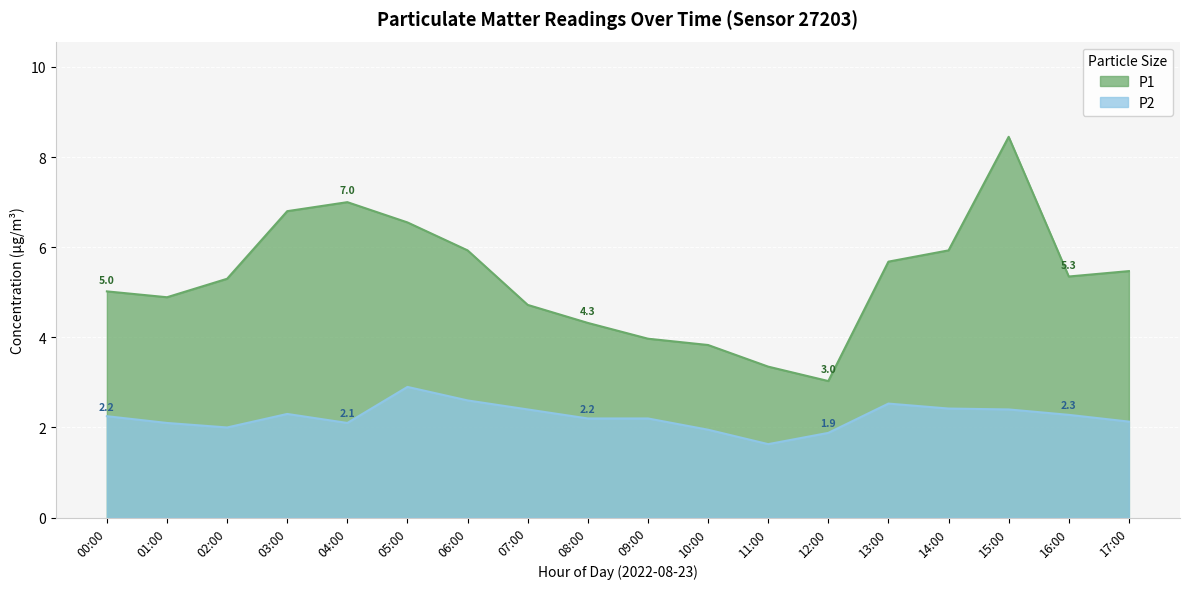

In P2, how many points are lower than both neighbors (excluding endpoints)?

3